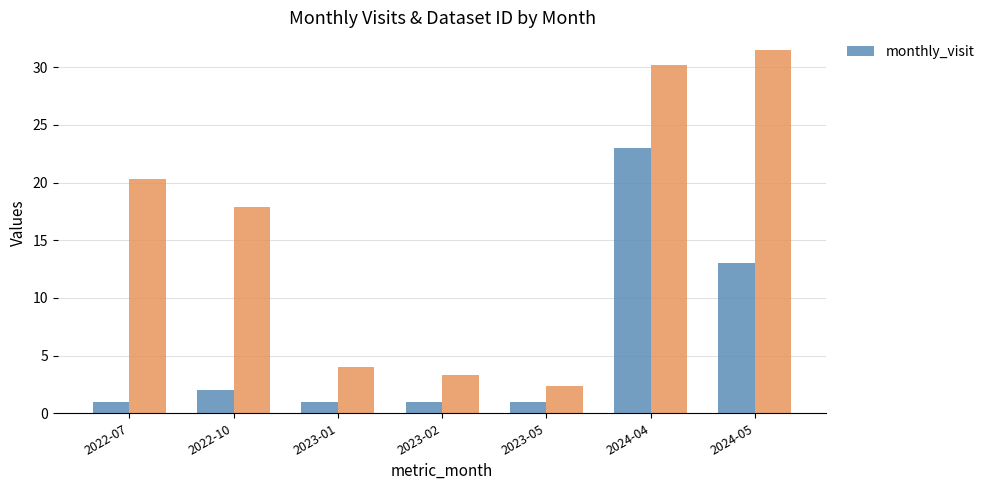

The monthly_visit series shows 1 at 2023-01. True or false?

True